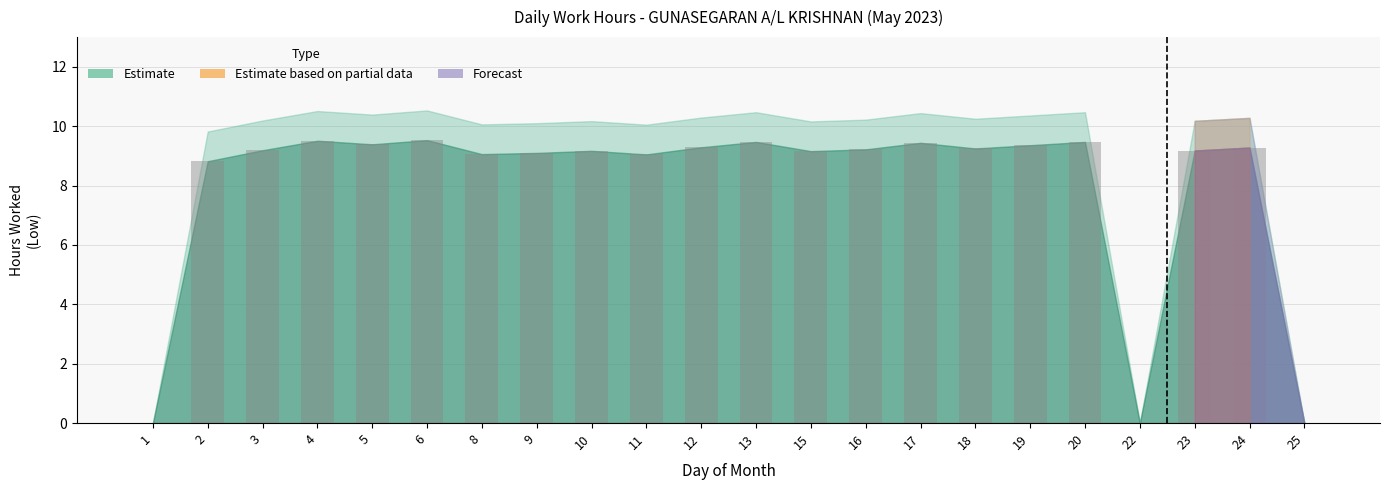

The value at 11 is 9.1. True or false?

True